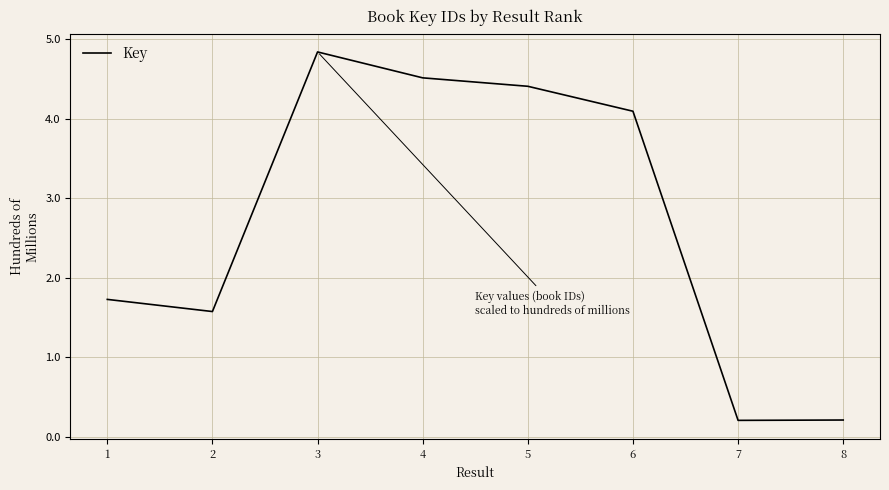

Approximately how many times larger is the value at 6 compared to 5?

0.9